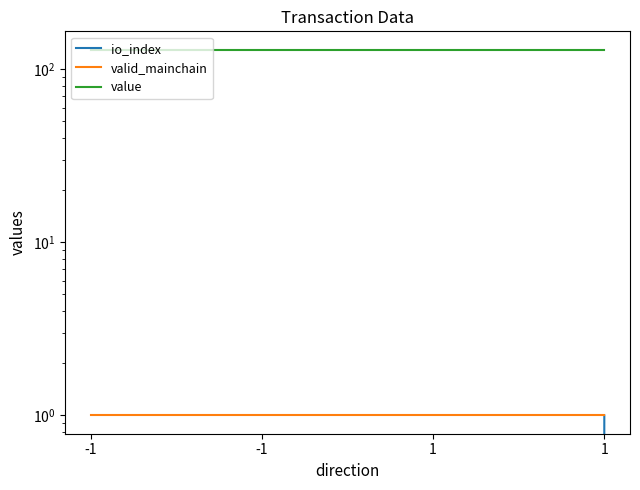

Reading right to left, transcribe all the data shown in this chart.

io_index: 1=1.0	1=0.0	-1=0.0	-1=0.0
valid_mainchain: 1=1.0	1=1.0	-1=1.0	-1=1.0
value: 1=129.9	1=129.9	-1=129.9	-1=129.9